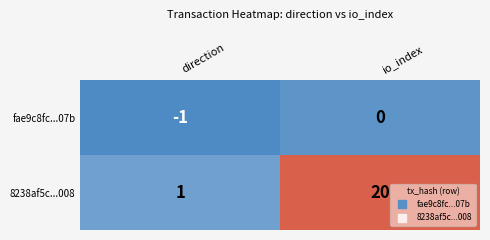

Rank the series by their average value, from highest to lowest.

8238af5c...008, fae9c8fc...07b